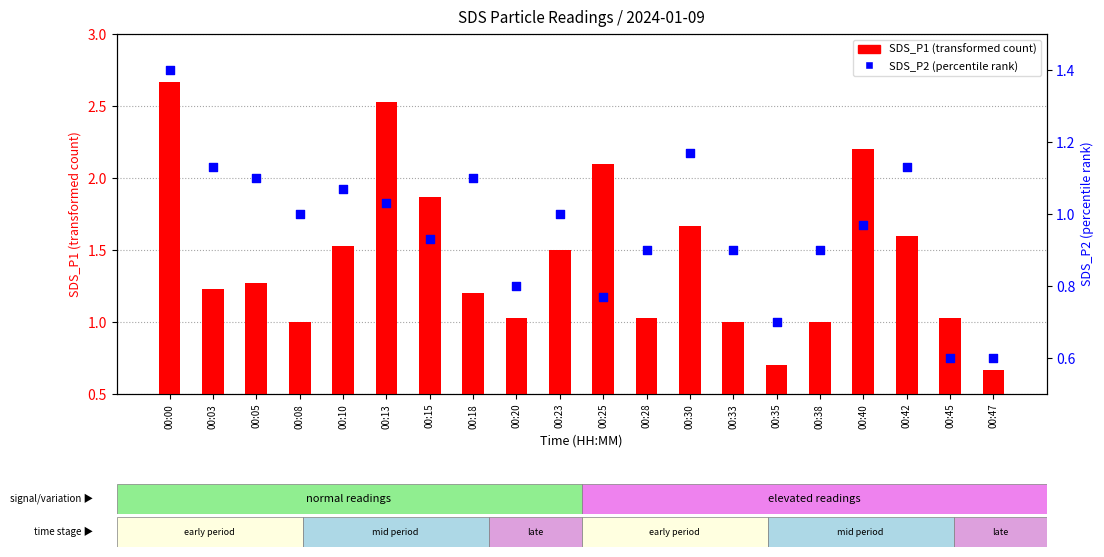

Which series has the largest Y range (max minus min)?

SDS_P1 (transformed count)